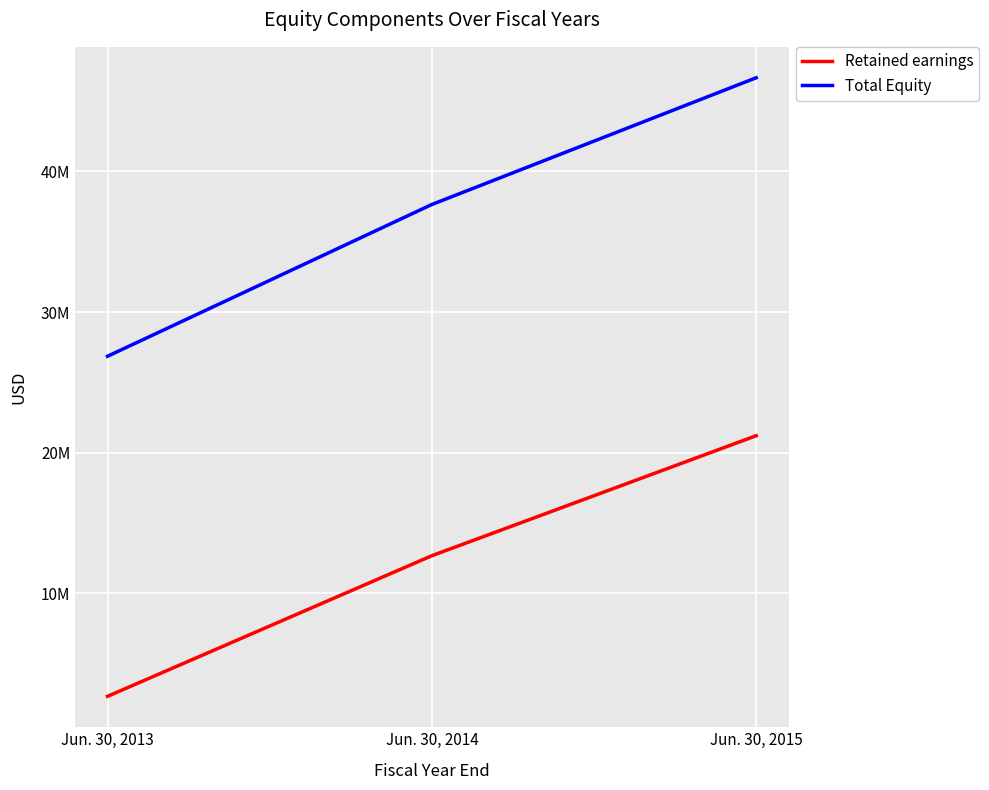

Rank the categories by Total Equity value from lowest to highest.

Jun. 30, 2013, Jun. 30, 2014, Jun. 30, 2015